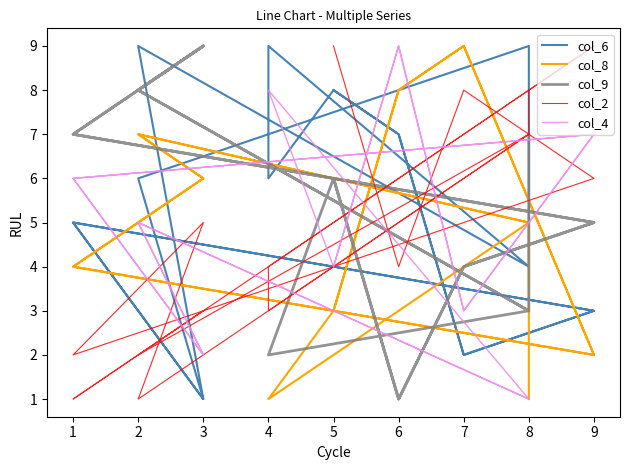

At which category does col_8 reach its first local valley?

9